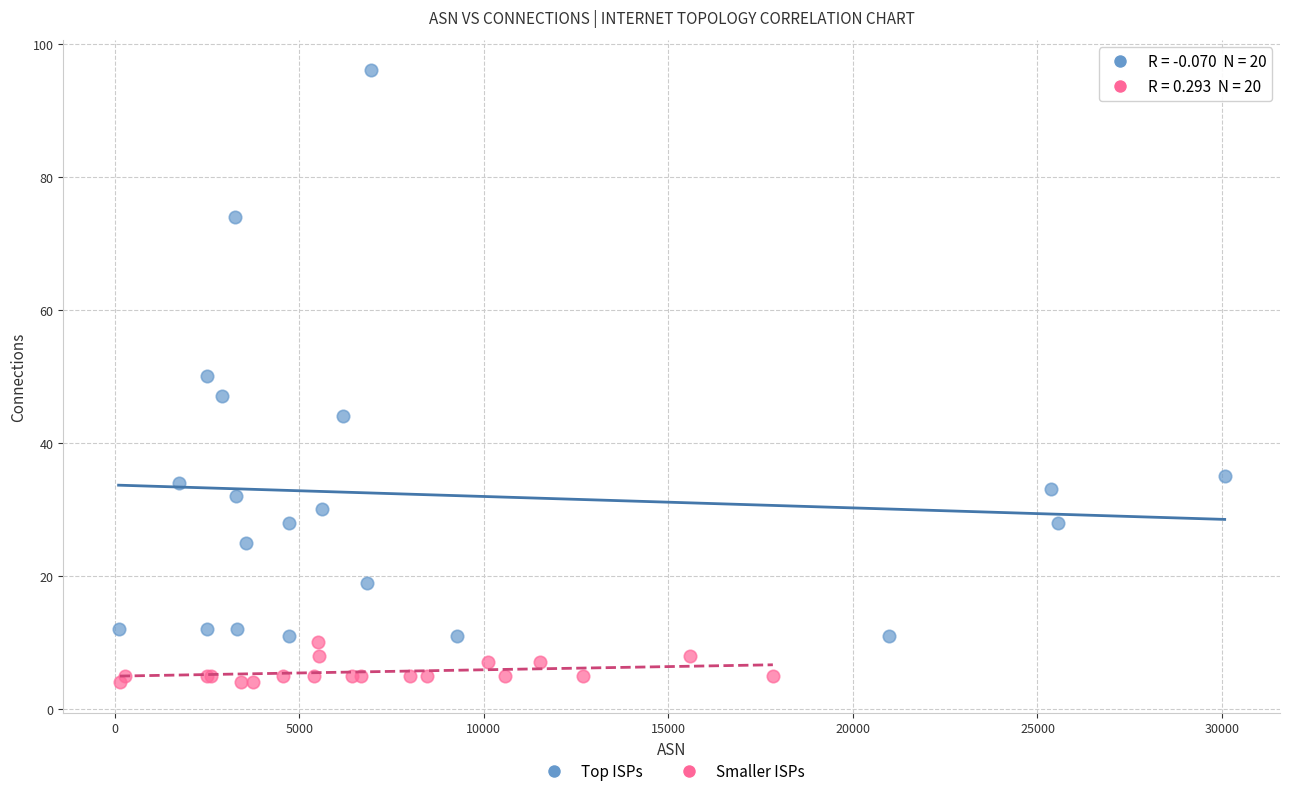

Which series contains the highest Y value?

Top ISPs